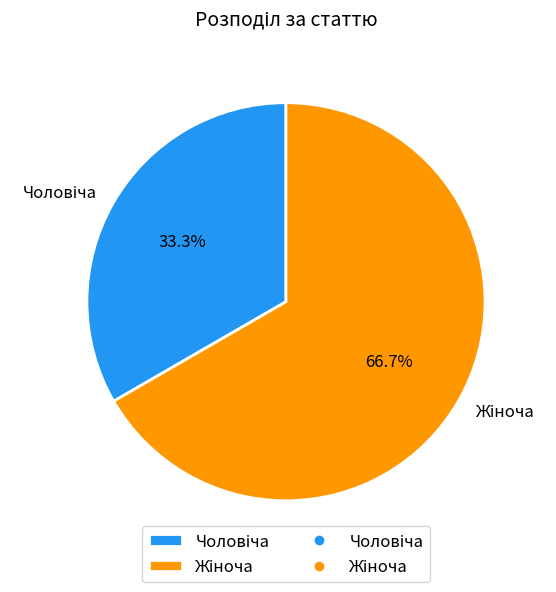

Is there any slice that represents more than half of the pie?

Yes